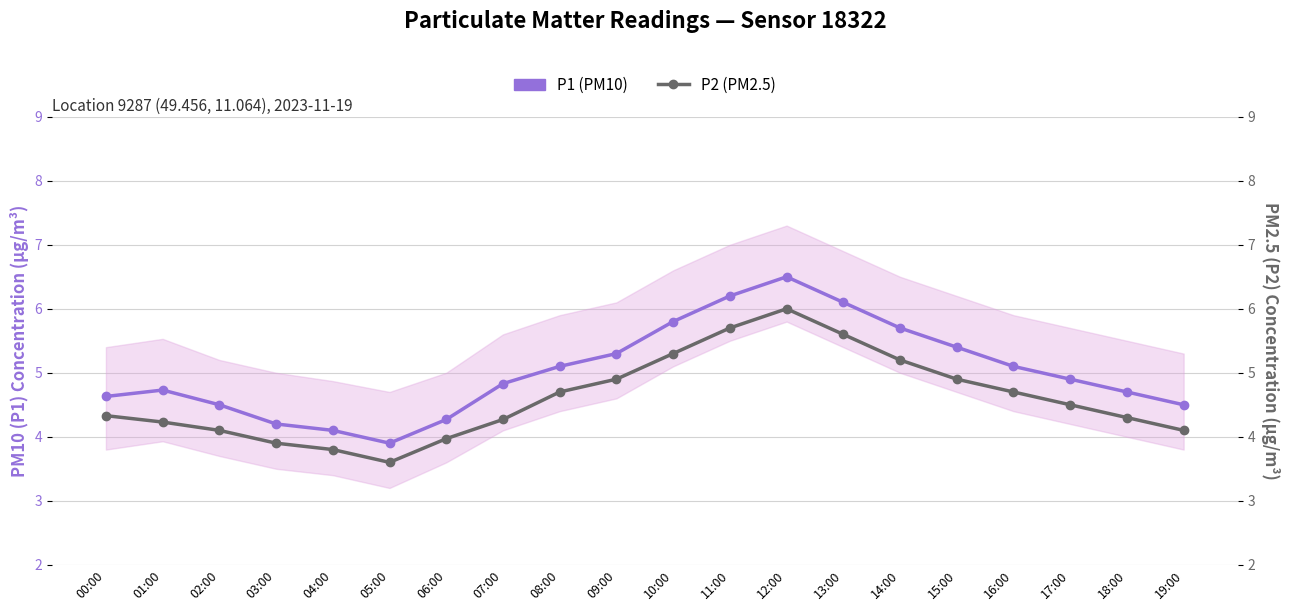

Reading left to right, transcribe all the data shown in this chart.

P1 (PM10): 00:00=4.6	01:00=4.7	02:00=4.5	03:00=4.2	04:00=4.1	05:00=3.9	06:00=4.3	07:00=4.8	08:00=5.1	09:00=5.3	10:00=5.8	11:00=6.2	12:00=6.5	13:00=6.1	14:00=5.7	15:00=5.4	16:00=5.1	17:00=4.9	18:00=4.7	19:00=4.5
P2 (PM2.5): 00:00=4.3	01:00=4.2	02:00=4.1	03:00=3.9	04:00=3.8	05:00=3.6	06:00=4.0	07:00=4.3	08:00=4.7	09:00=4.9	10:00=5.3	11:00=5.7	12:00=6.0	13:00=5.6	14:00=5.2	15:00=4.9	16:00=4.7	17:00=4.5	18:00=4.3	19:00=4.1